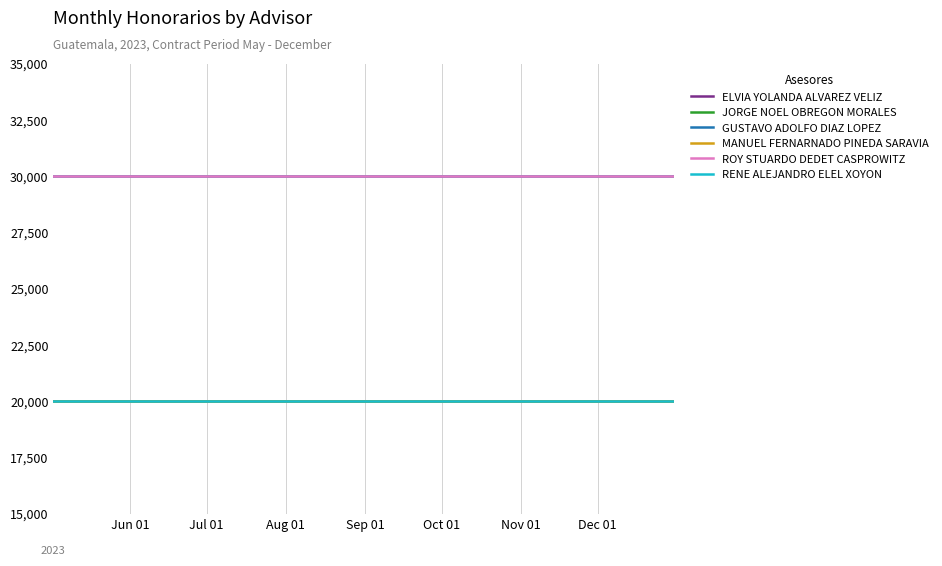

Between Jun 01 and Jul 01, which series saw the biggest shift?

ELVIA YOLANDA ALVAREZ VELIZ